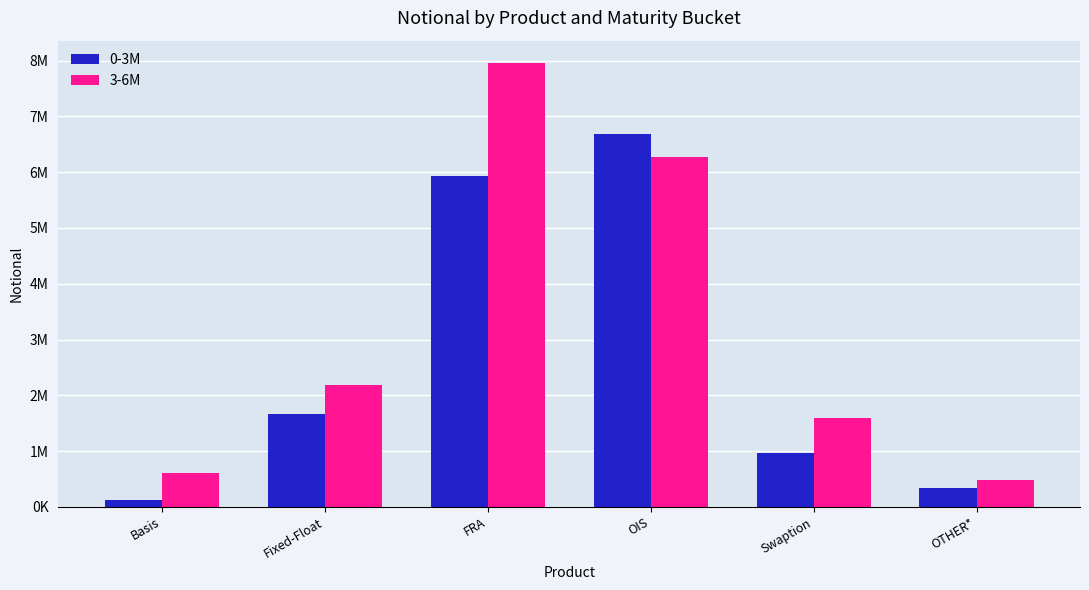

Which series changed the most between OIS and Swaption?

0-3M